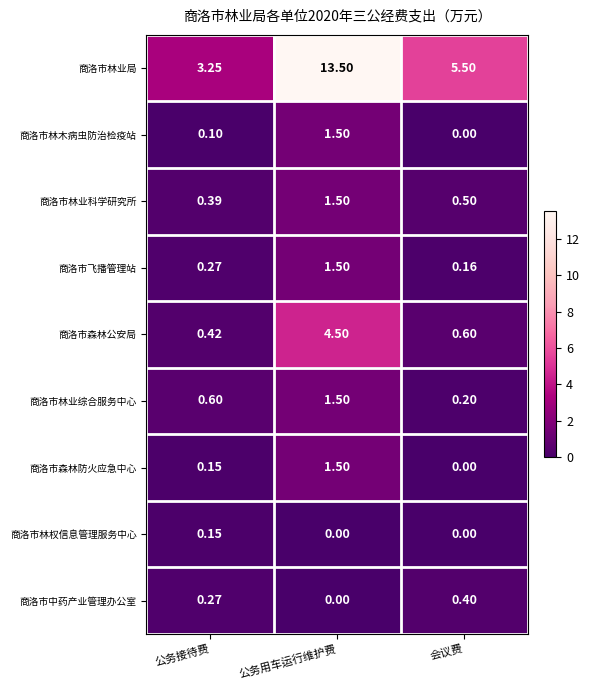

Which series has the largest total across all categories?

商洛市林业局